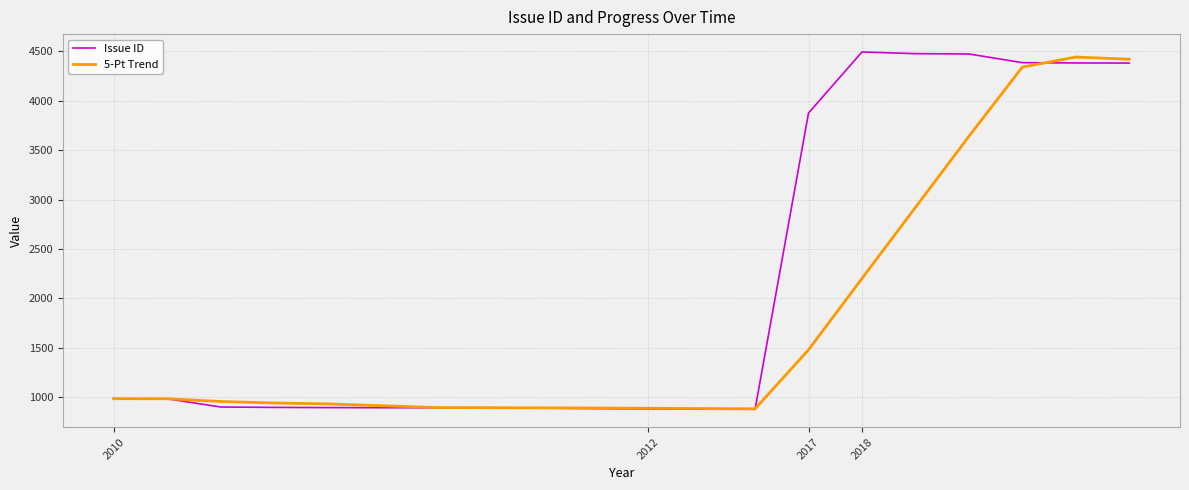

Which series has the largest range (max minus min)?

Issue ID